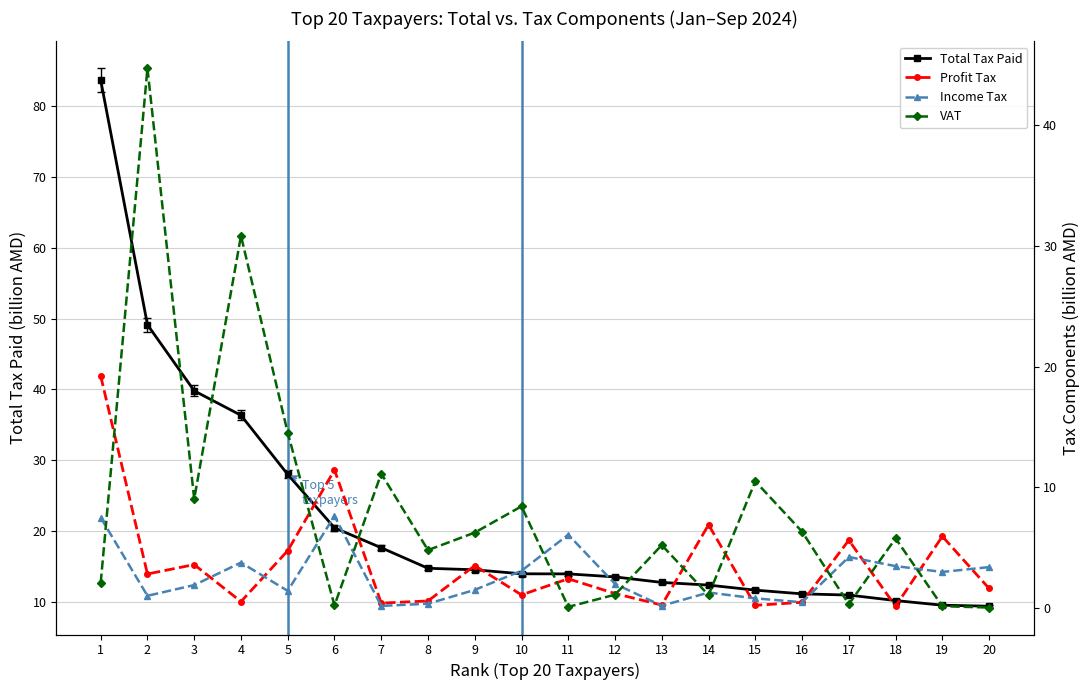

Which has a higher value, 6 or 20?

6